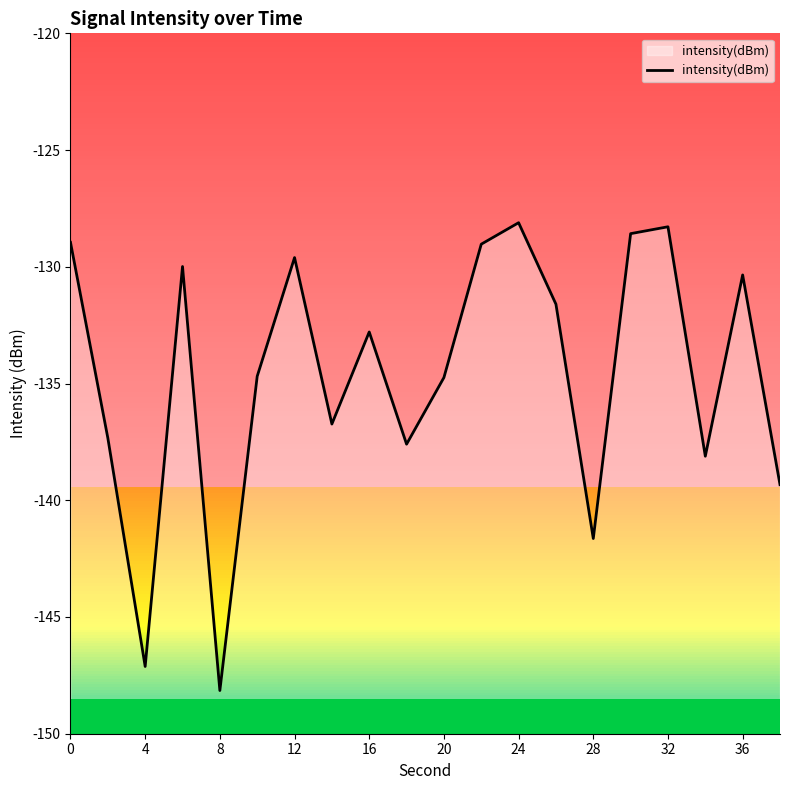

What is the difference between the maximum and second lowest values?

19.0